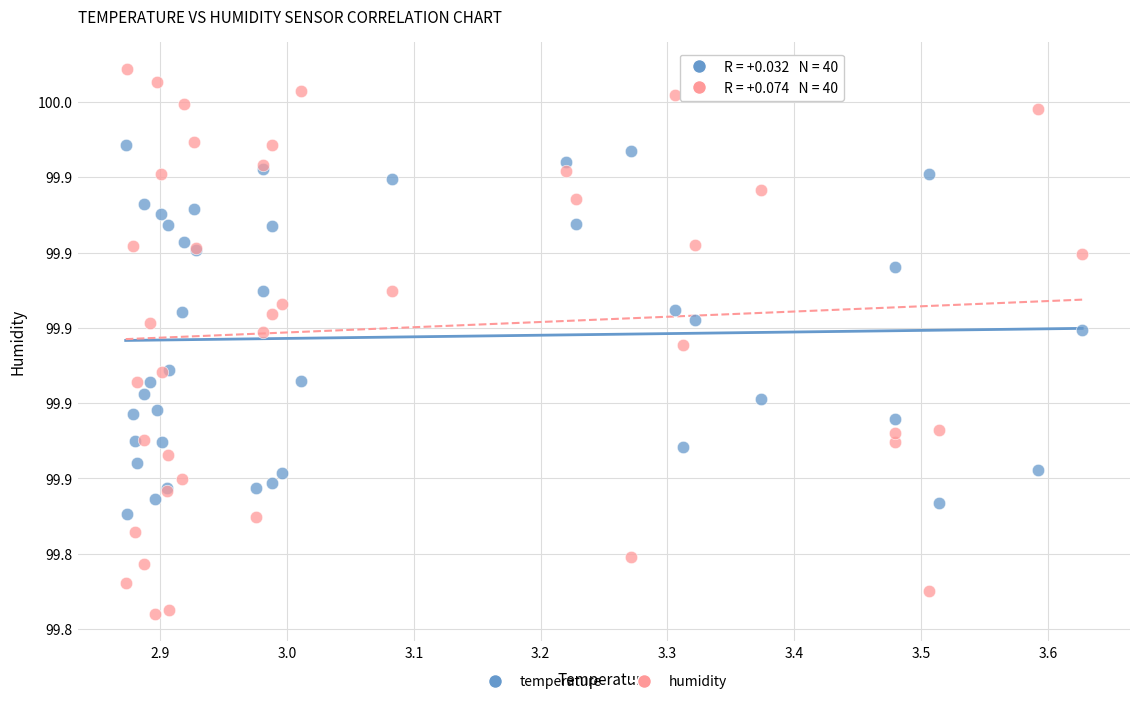

What are all the series names shown in the legend?

temperature, humidity